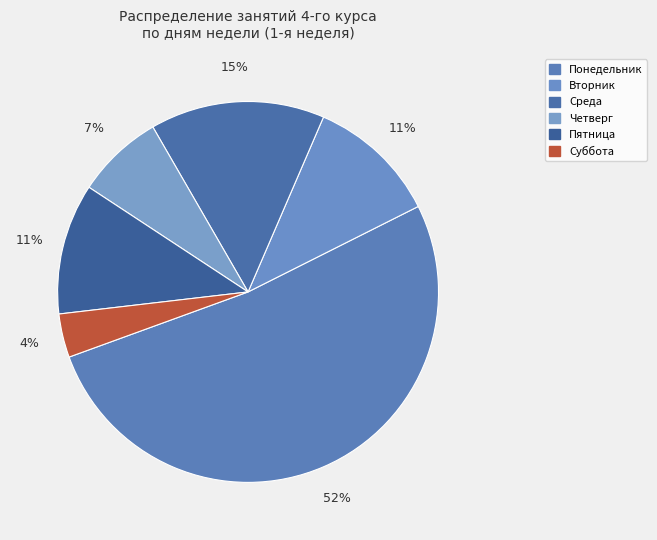

Count the number of slices in the pie.

6